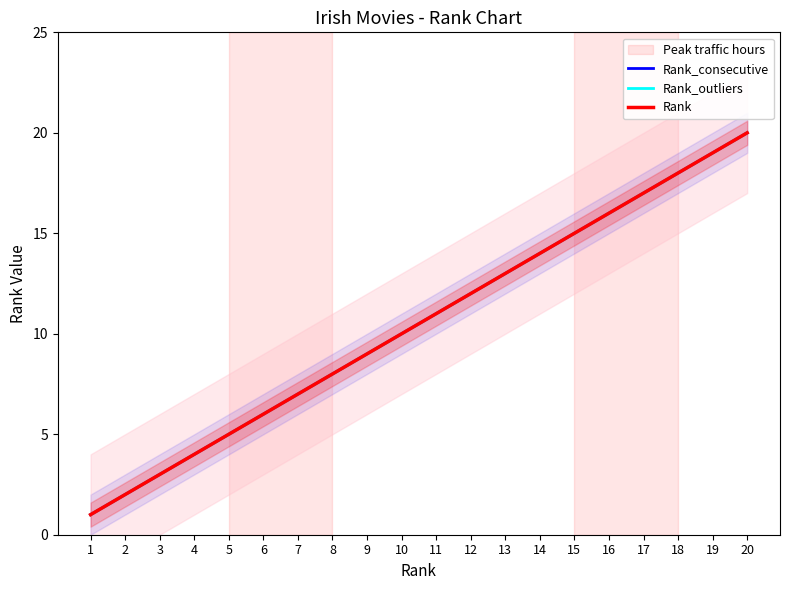

Which category has the lowest value in the Rank series?

1